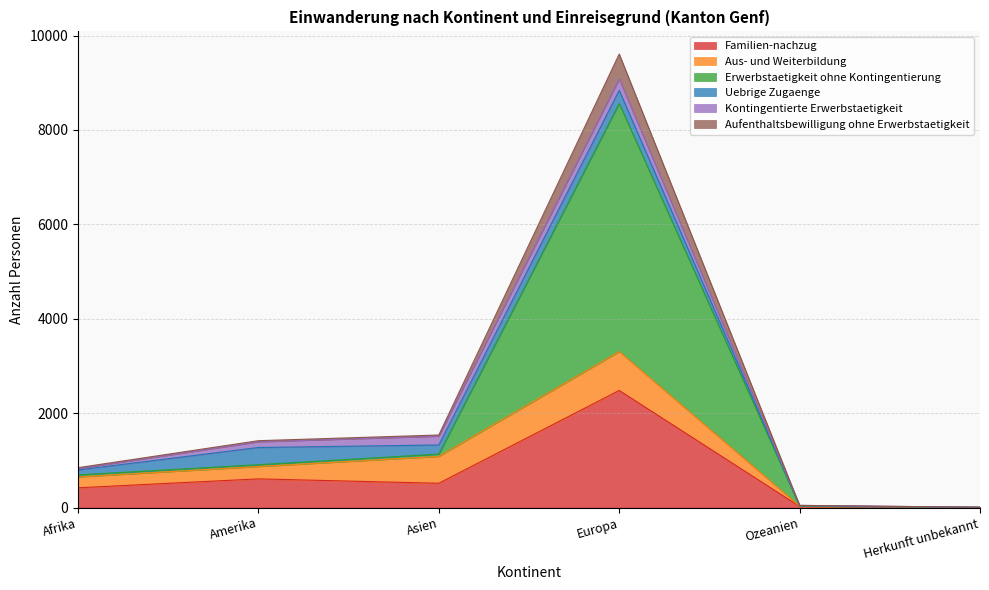

At which category does Erwerbstaetigkeit ohne Kontingentierung reach its first local peak?

Europa